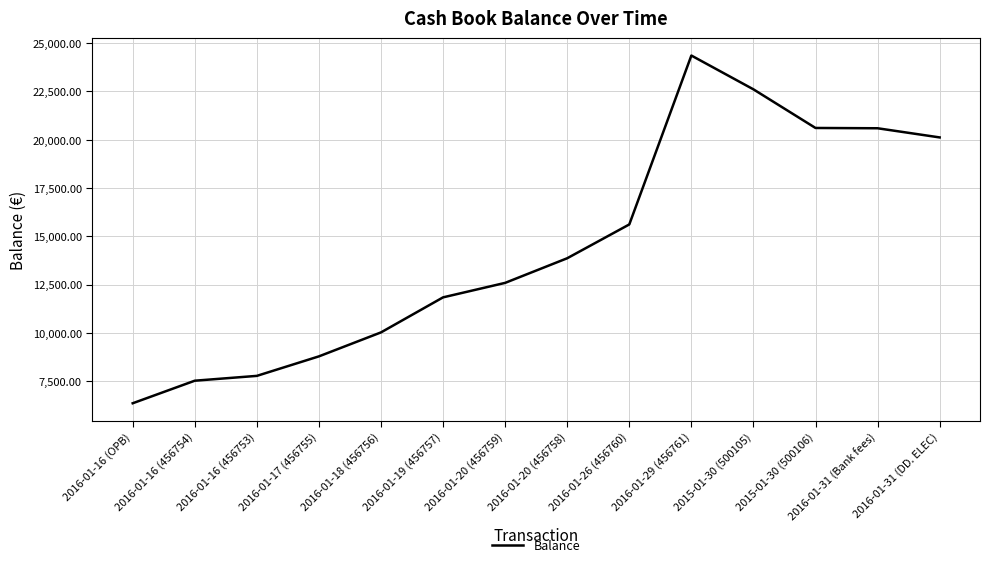

At which label does the data first exceed 13864?

2016-01-20 (456758)